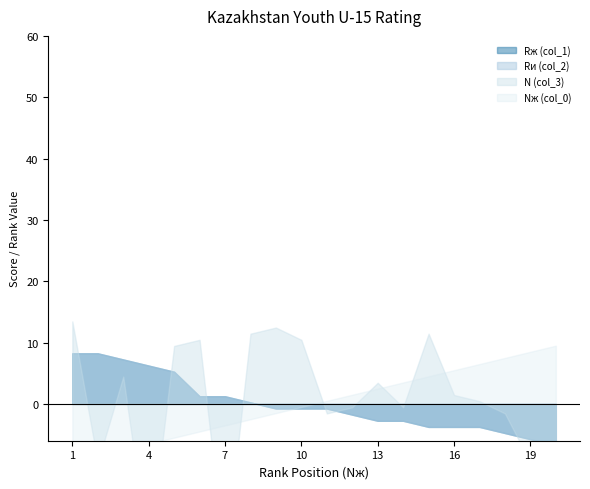

True or false: Nж (col_0) has more than 2 interior local peaks.

False